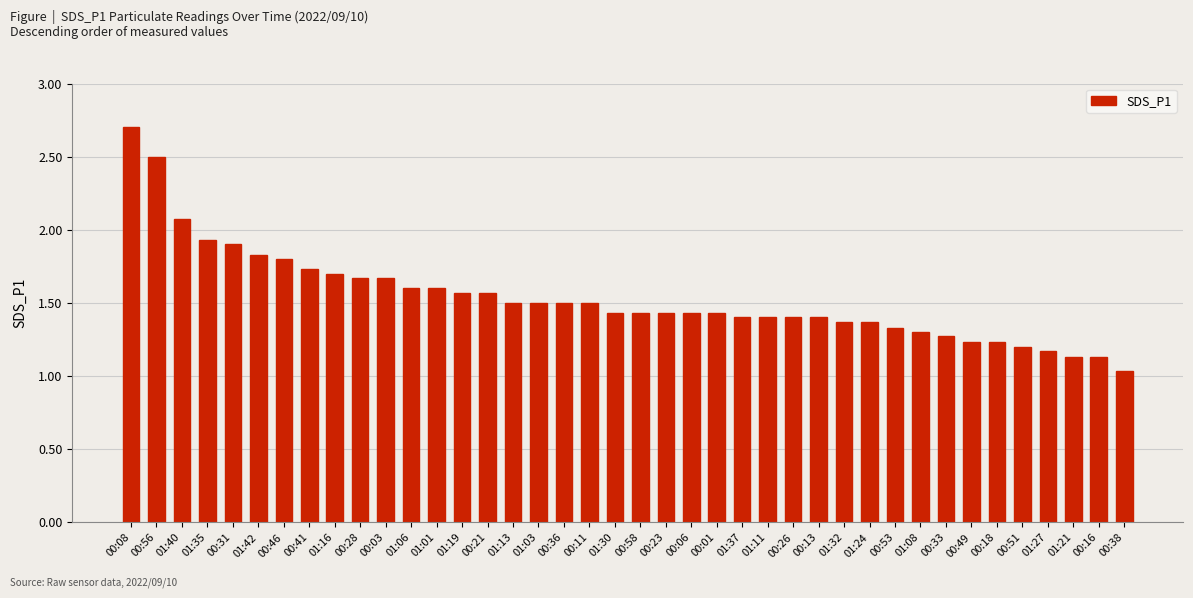

What is the change in value from 00:21 to 00:13?

-0.2